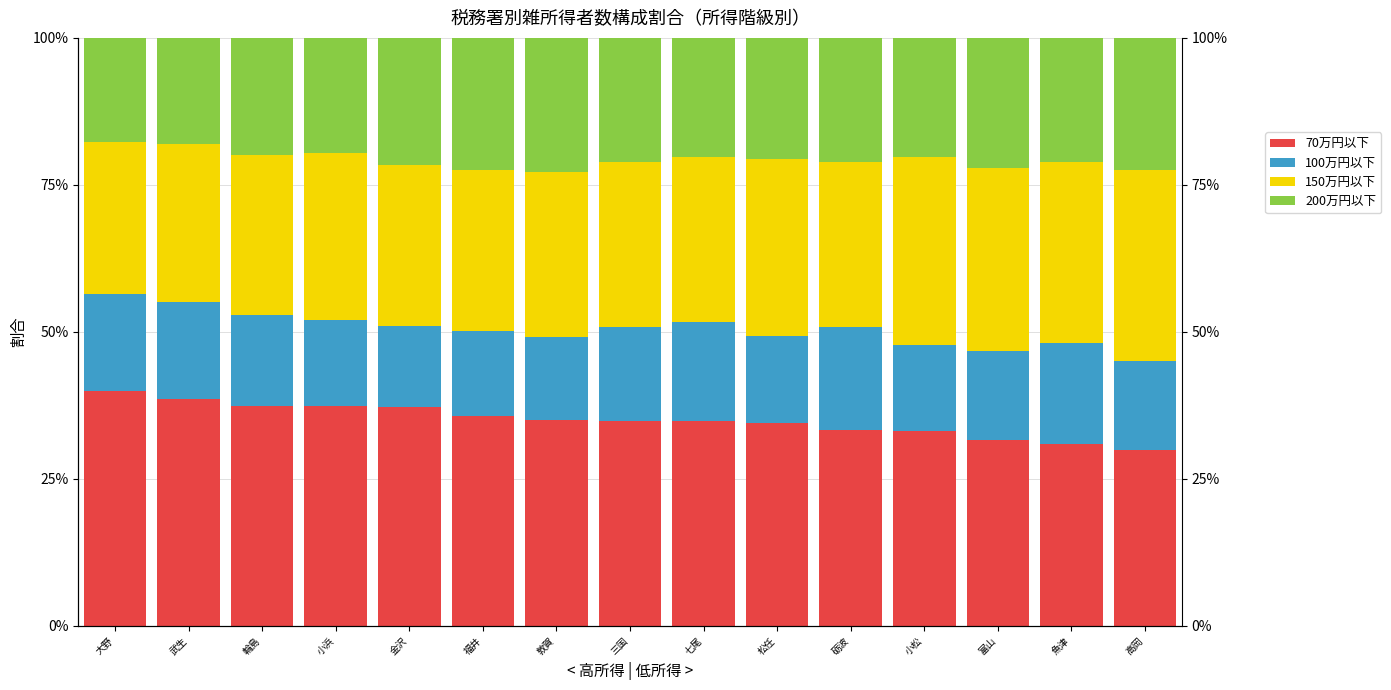

What is the sum of the 150万円以下 values at 魚津 and 武生?

57.6